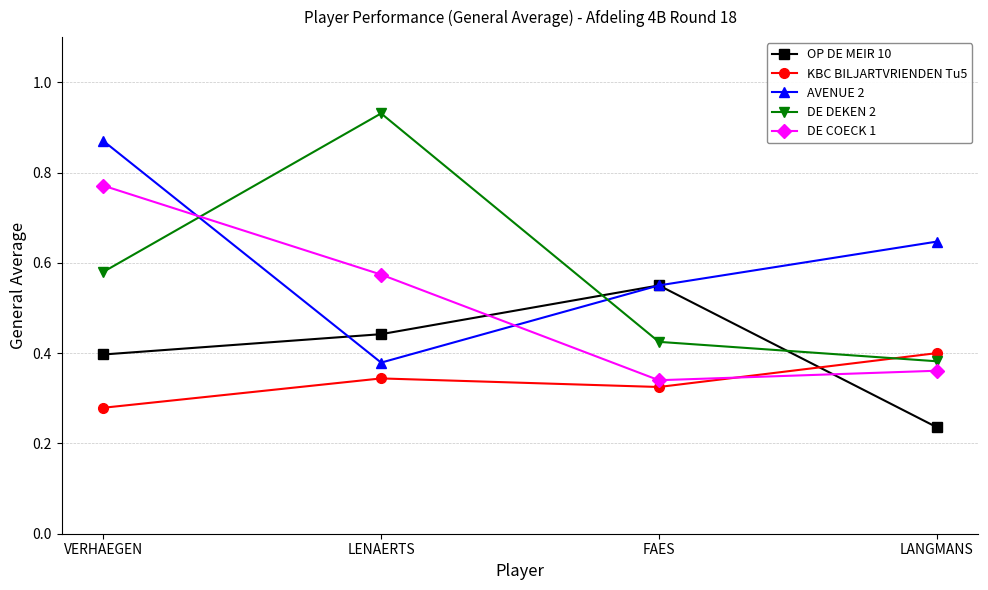

What position from the right is FAES?

2